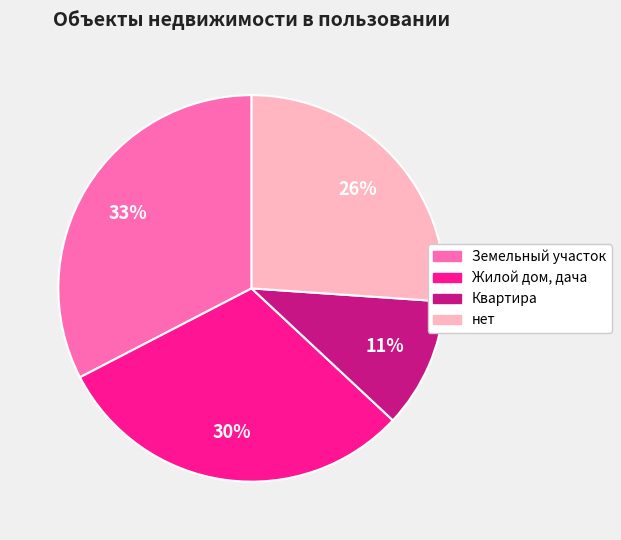

Which category has the smallest portion of the pie?

Квартира